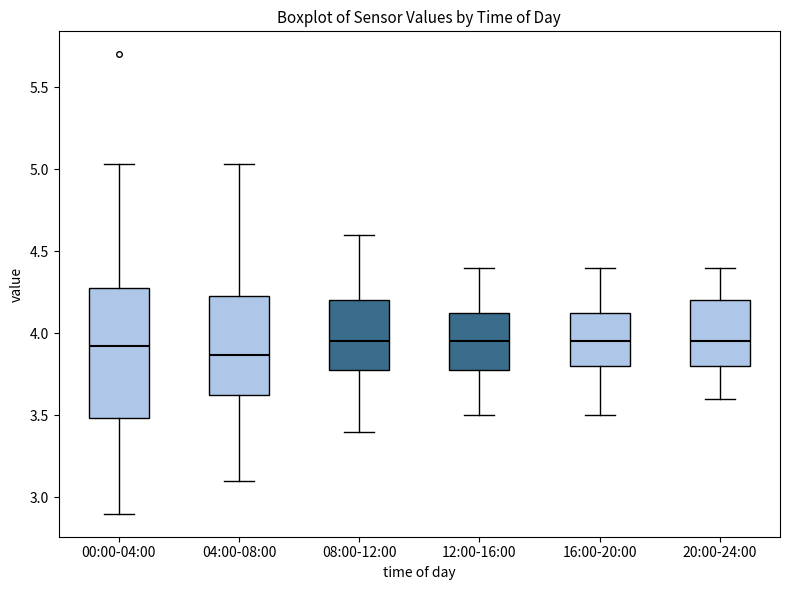

Where does the upper whisker of the box for 00:00-04:00 end on the y-axis? The values are not printed on the chart, so give them approximately, as read against the axis.

5.05